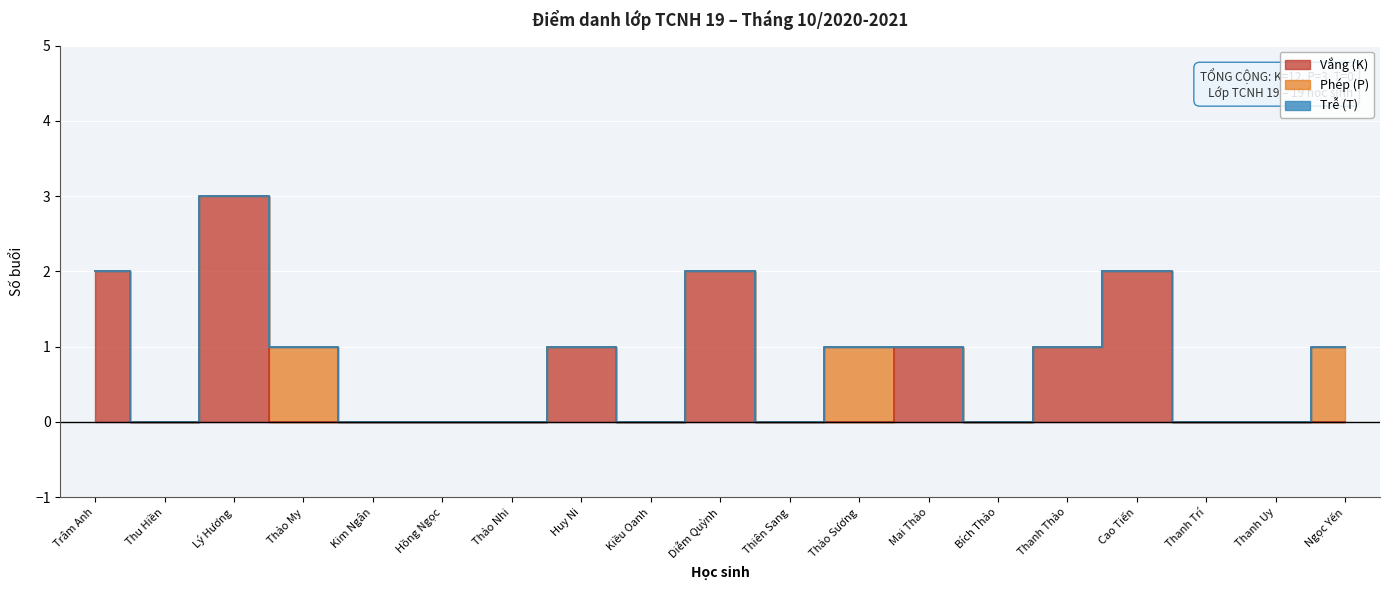

How many lines are shown in the chart?

3